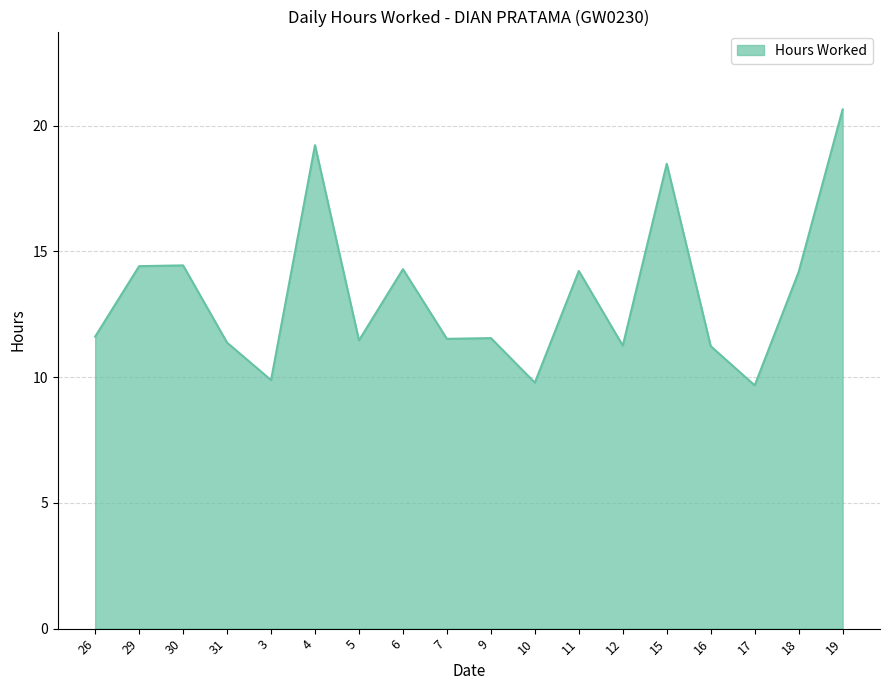

Approximately how many times larger is the value at 31 compared to 19?

0.6